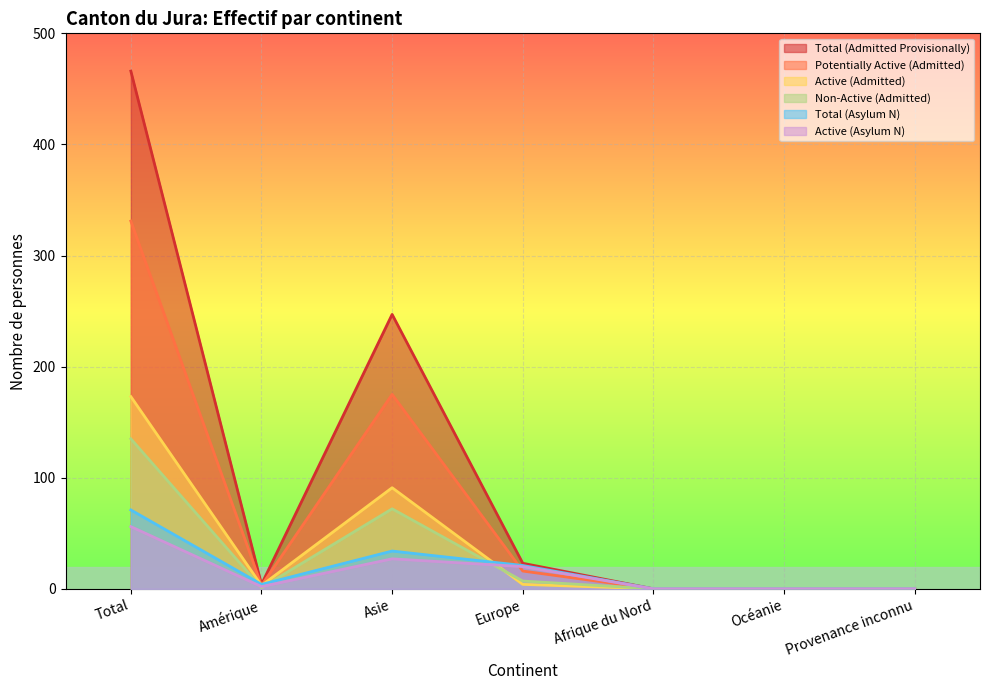

Which category has the lowest value in the Total (Admitted Provisionally) series?

Afrique du Nord